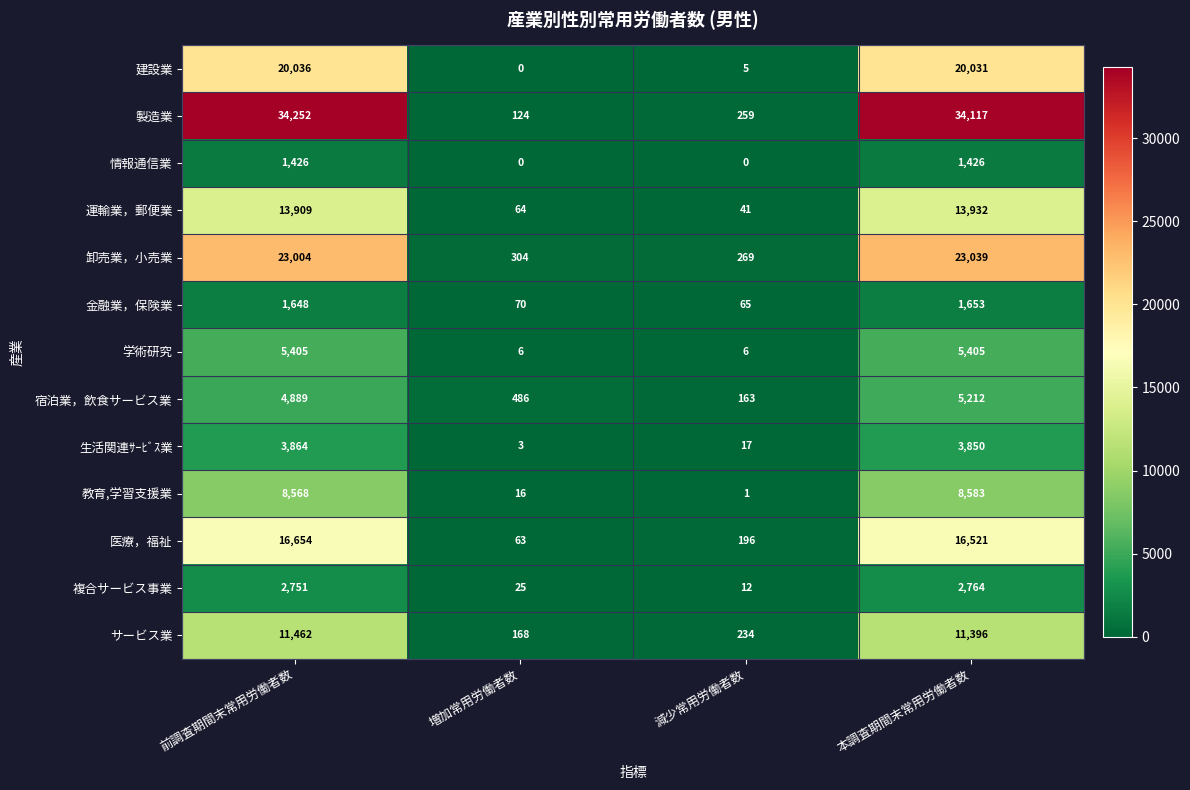

Is it true that 運輸業，郵便業 equals 41 at 減少常用労働者数?

True